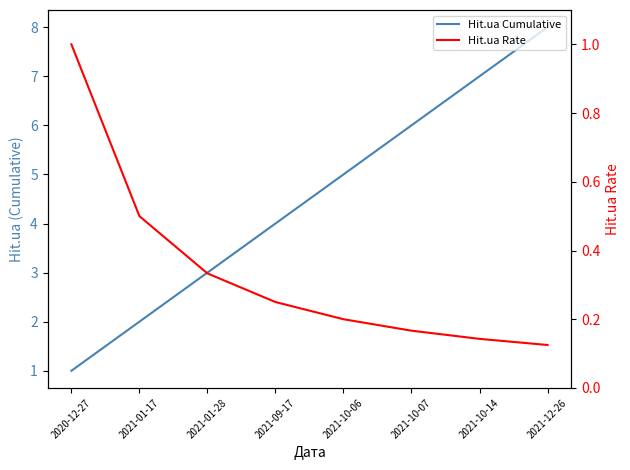

Reading left to right, extract all data points from this chart.

Hit.ua Cumulative: 1.0	2.0	3.0	4.0	5.0	6.0	7.0	8.0
Hit.ua Rate: 1.0	0.5	0.3	0.2	0.2	0.2	0.1	0.1